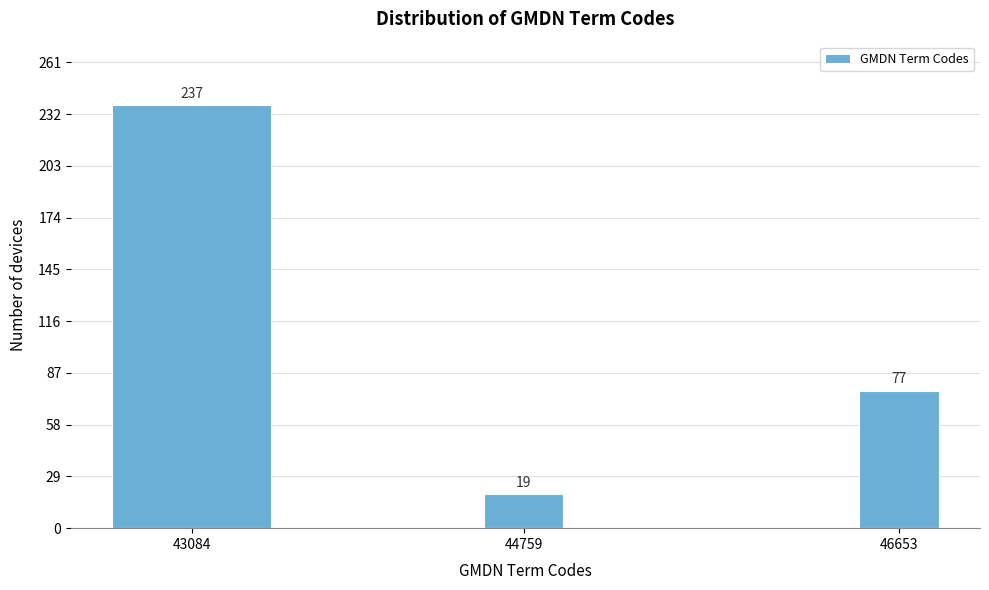

Reading right to left, extract all data points from this chart.

46653=77	44759=19	43084=237